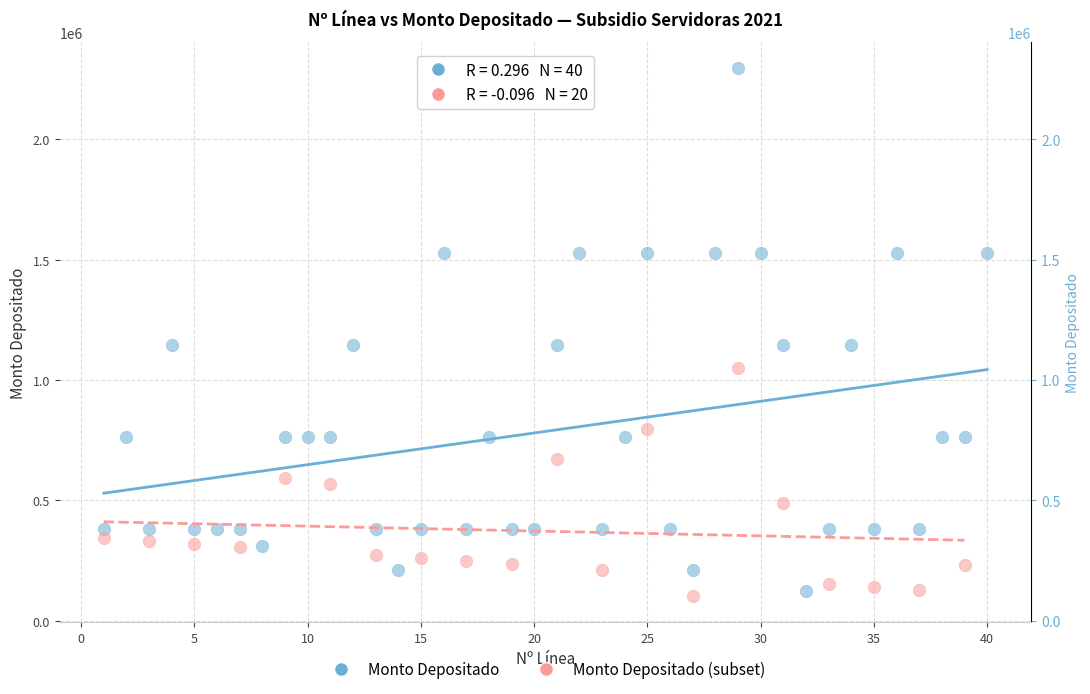

Which series reaches the maximum Y coordinate?

Monto Depositado